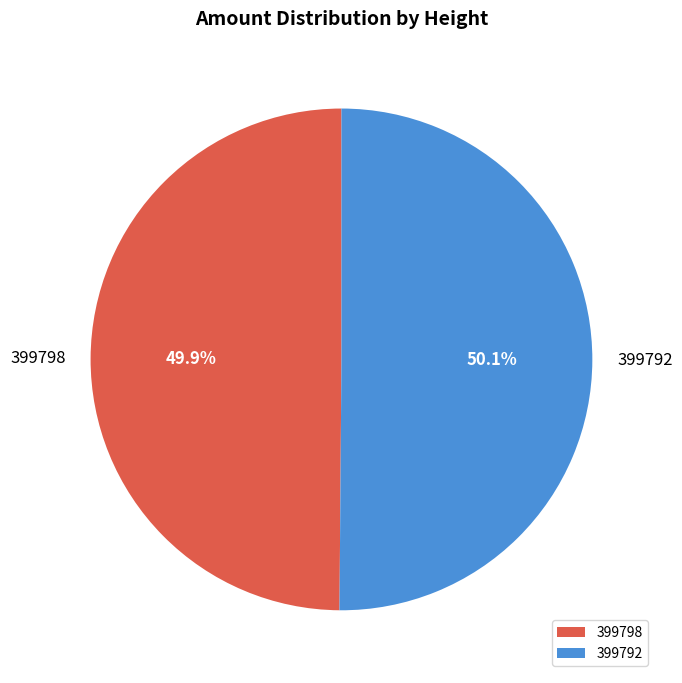

What percentage do 399798 and 399792 together represent?

100.0%